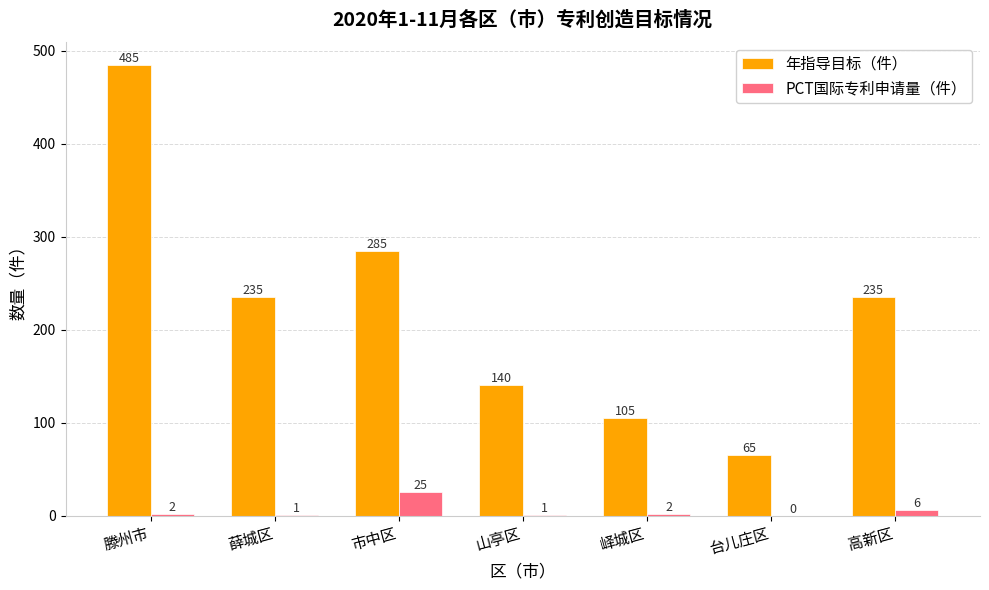

The PCT国际专利申请量（件） series shows 6 at 高新区. True or false?

True